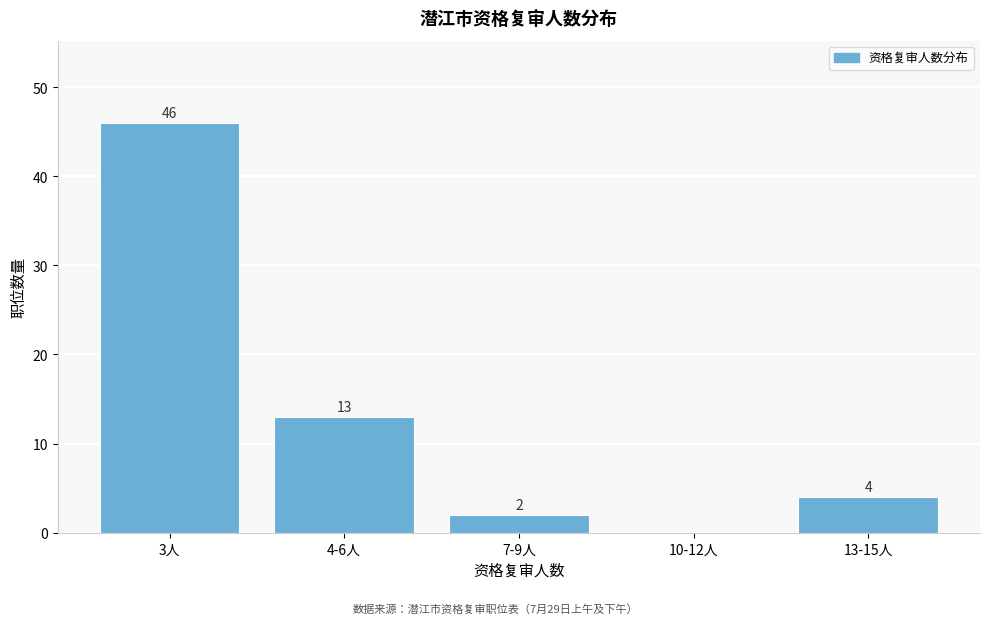

Reading right to left, list all the values displayed in this chart.

13-15人=4	10-12人=0	7-9人=2	4-6人=13	3人=46